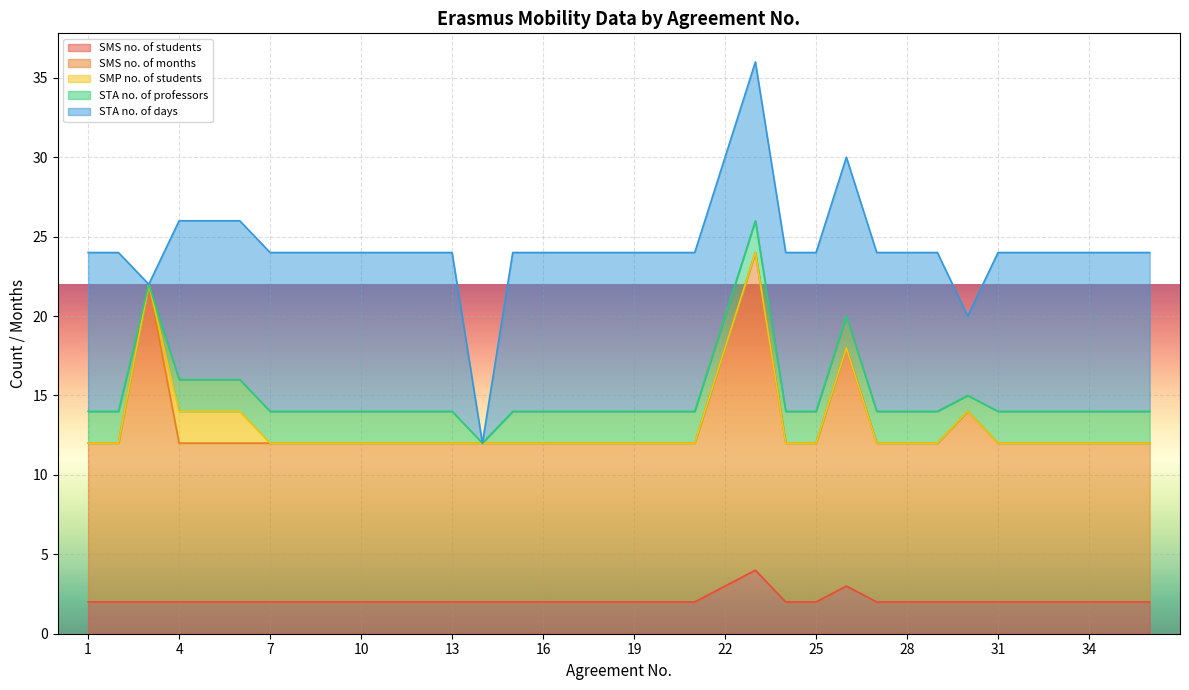

Count the number of data series in this chart.

5